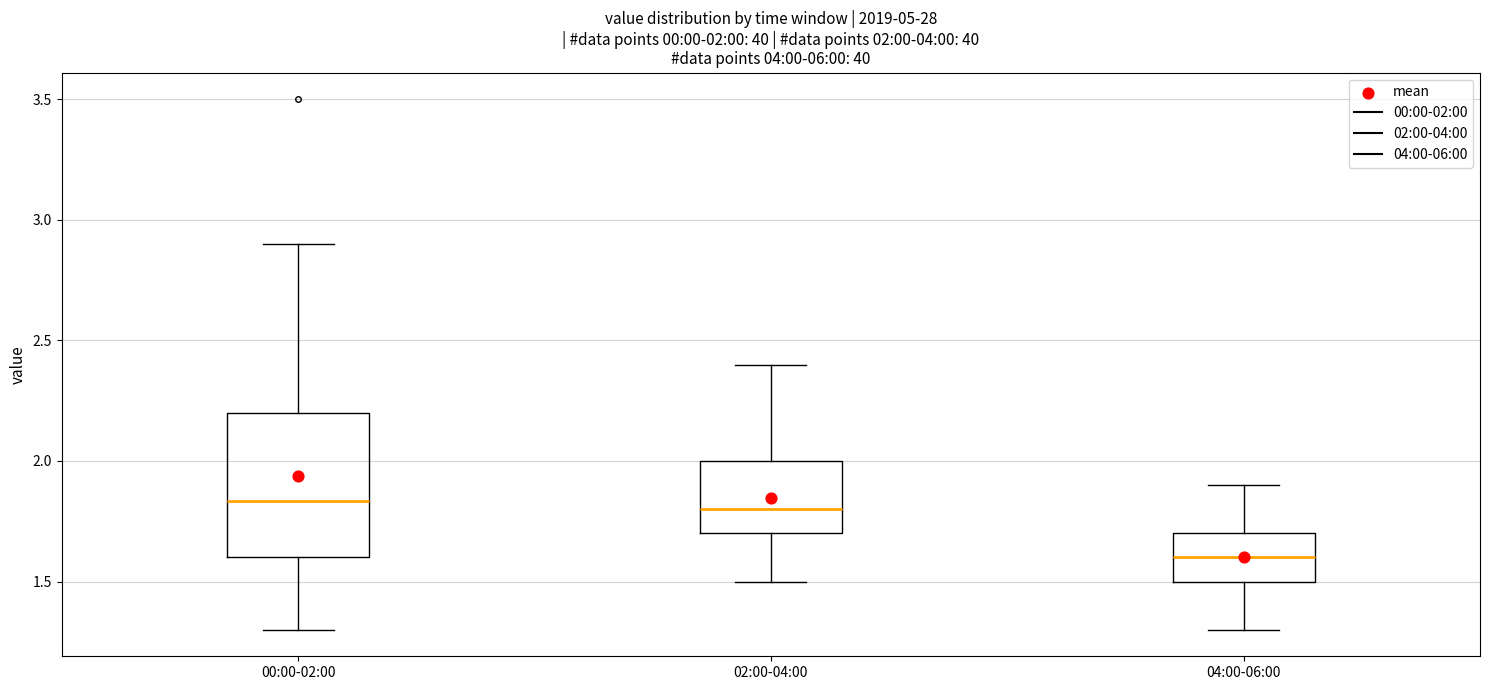

Which box is the tallest, from its lower edge to its upper edge?

00:00-02:00